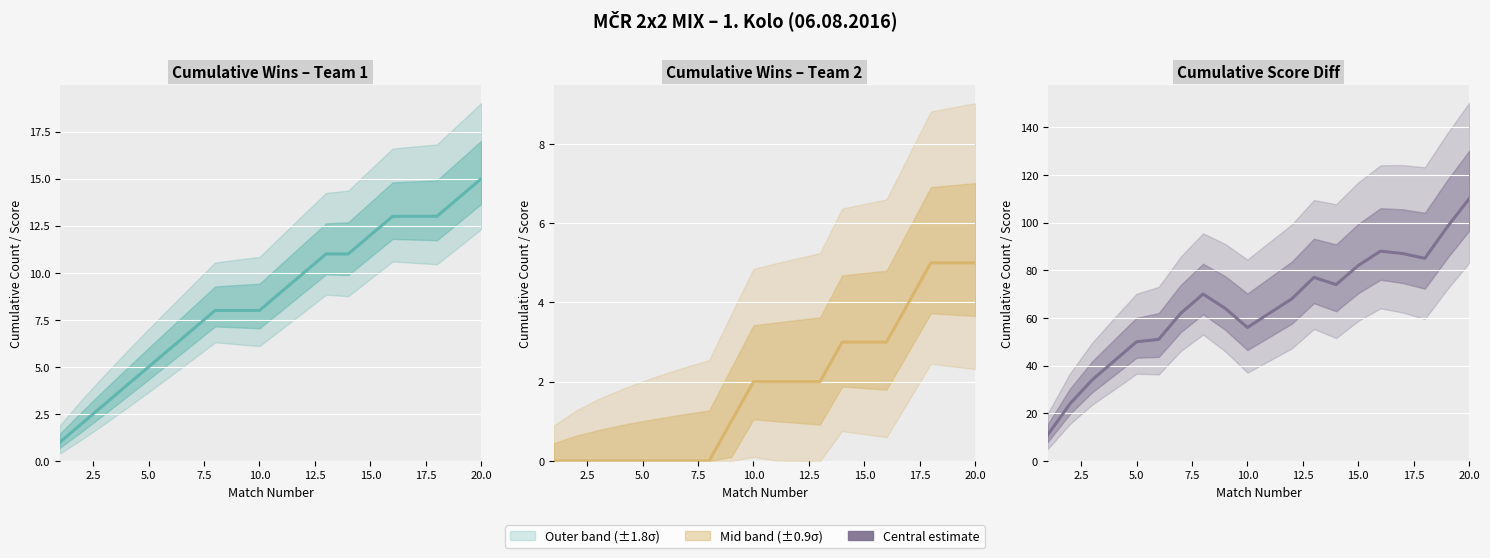

Which series has the largest total across all categories?

Cumul ScoreDiff